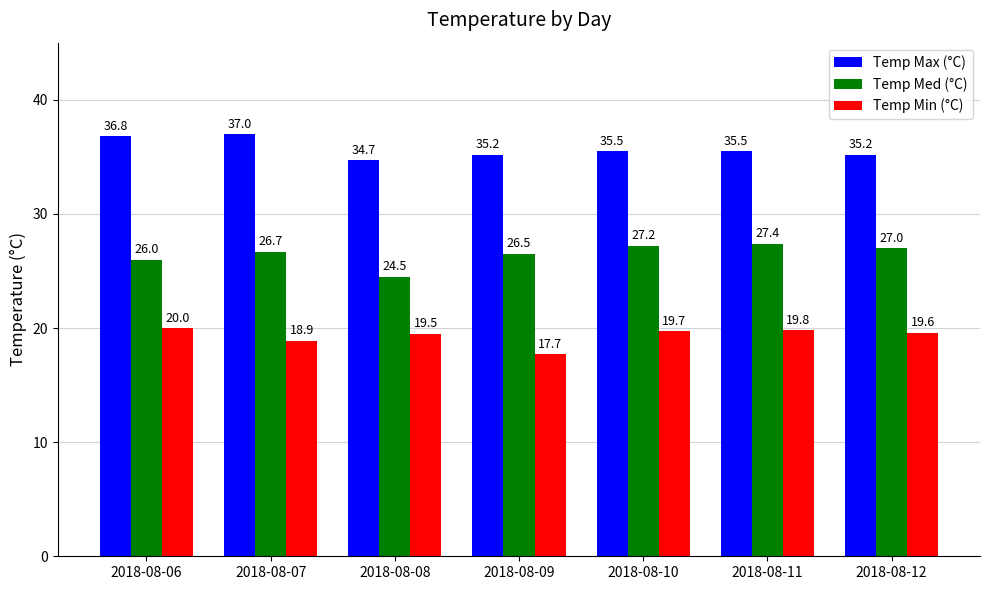

True or false: Temp Med (°C) has a value of 26.7 at 2018-08-07.

True